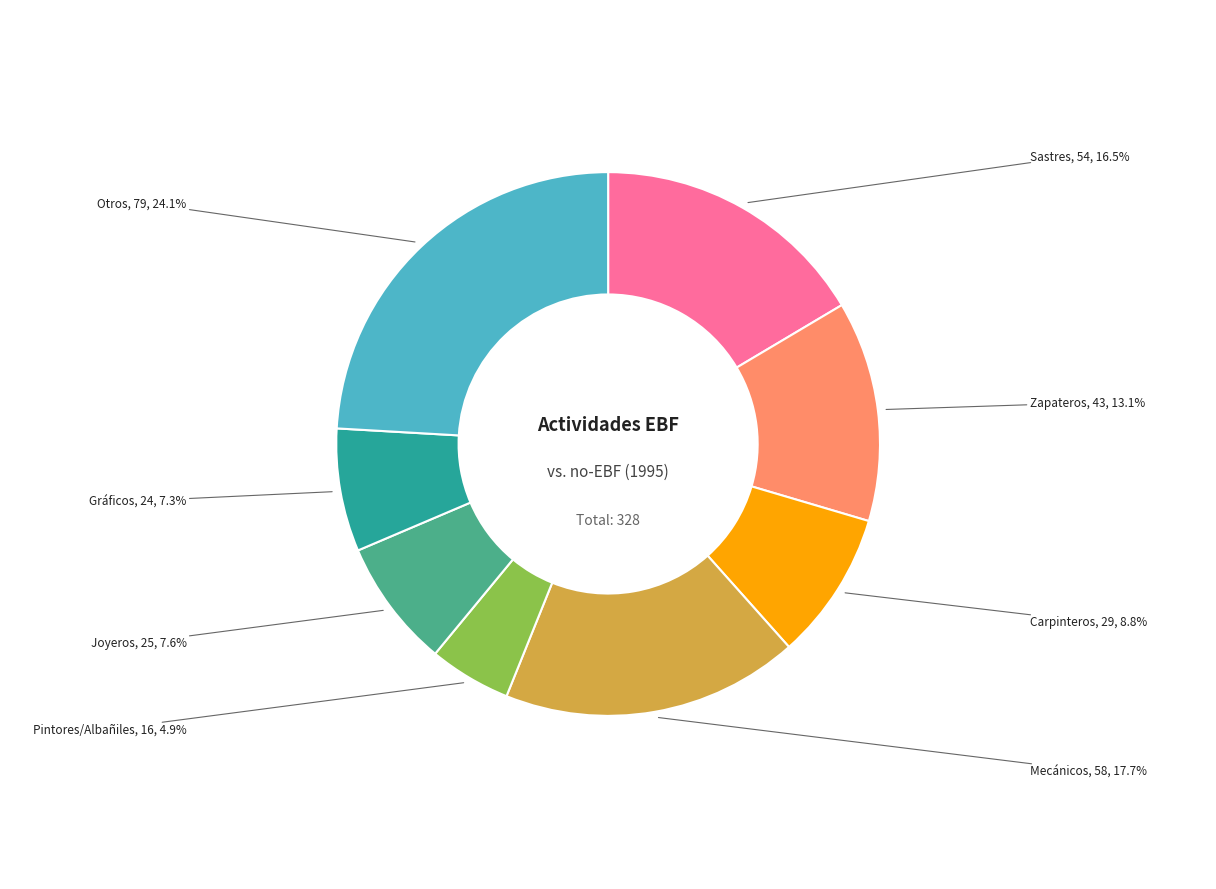

Does Pintores/Albañiles account for over 50% of the chart?

No